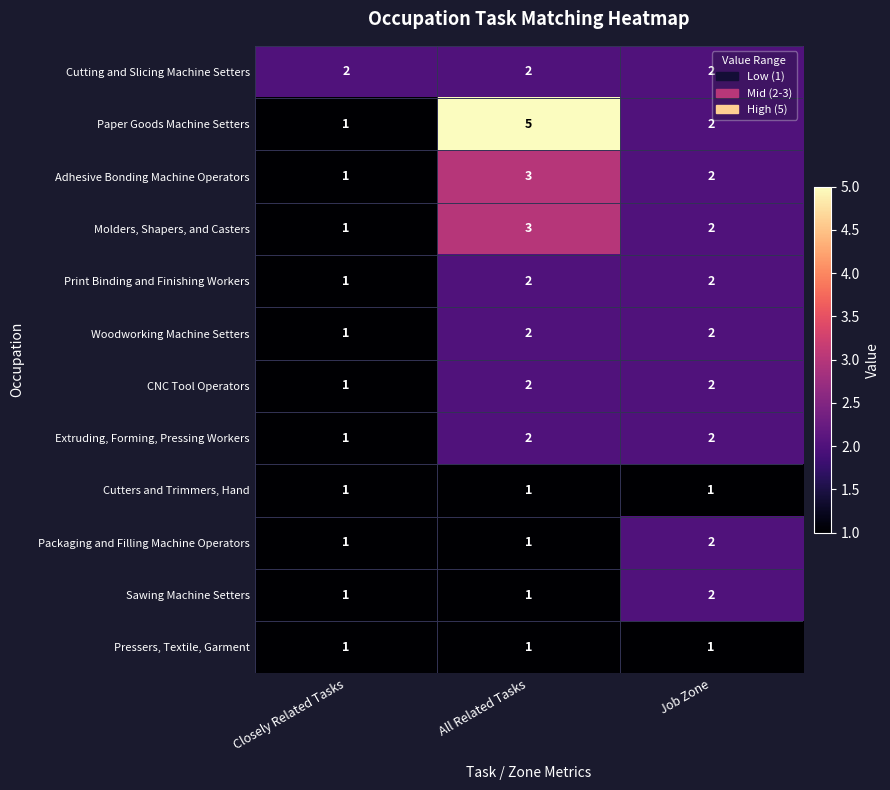

How many data points does each series have?

3